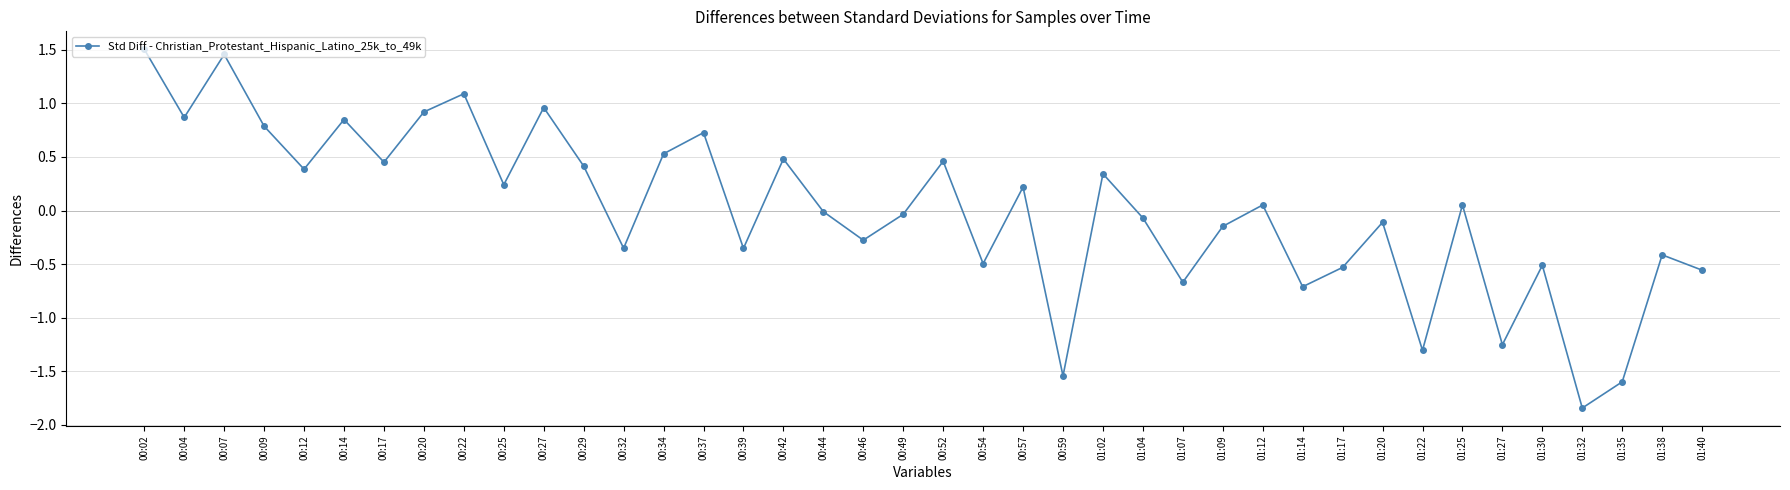

What is the label of the 16th point from the left?

00:39